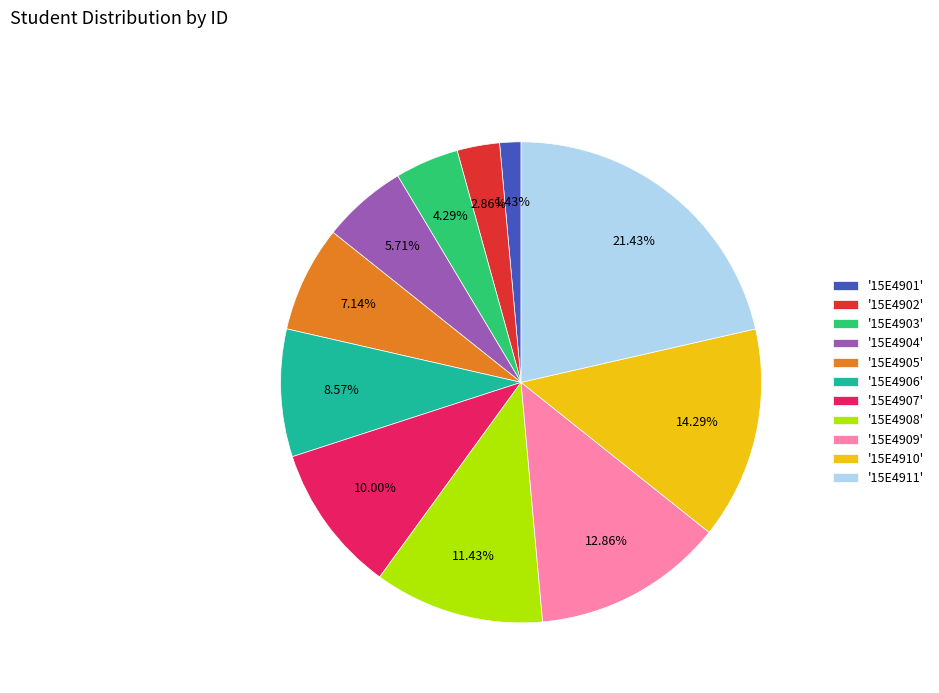

Approximately how many times larger is the value at '15E4908' compared to '15E4902'?

4.0